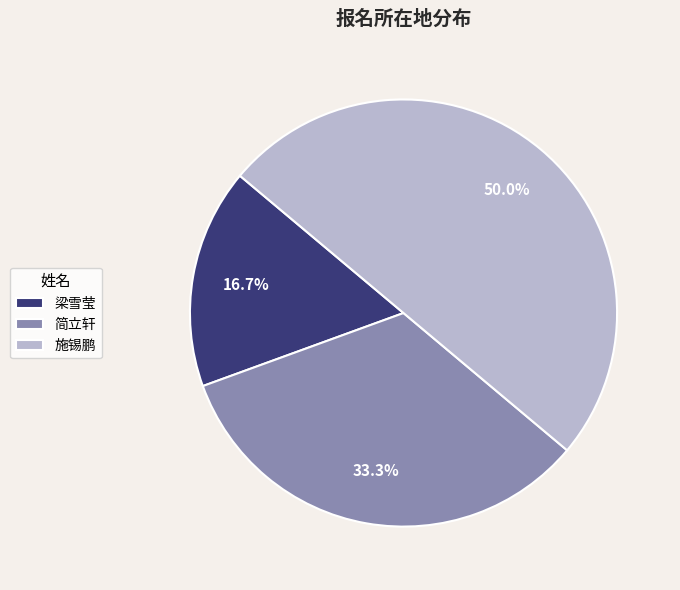

Which has a higher value, 梁雪莹 or 简立轩?

简立轩